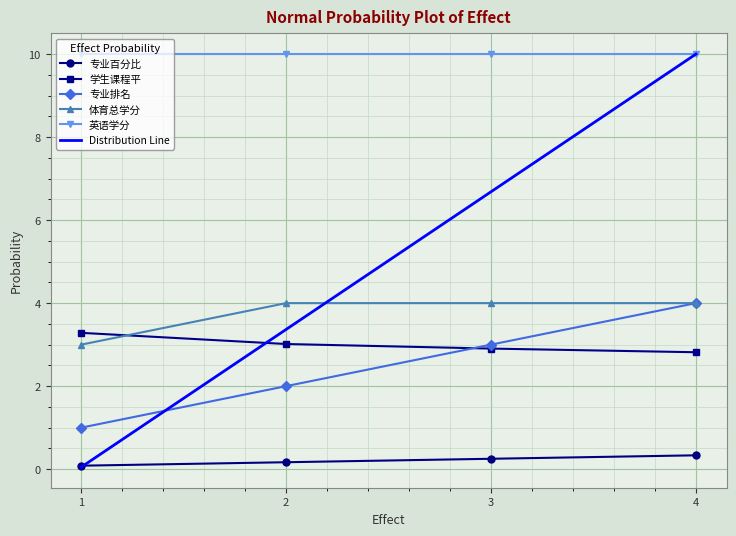

Which series has the largest range (max minus min)?

专业排名